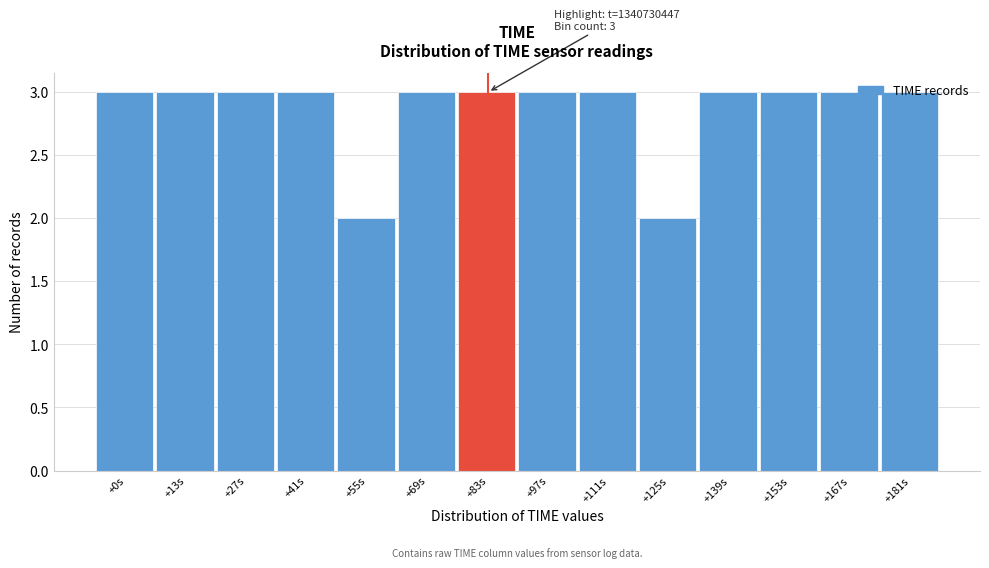

What is the average value?

3